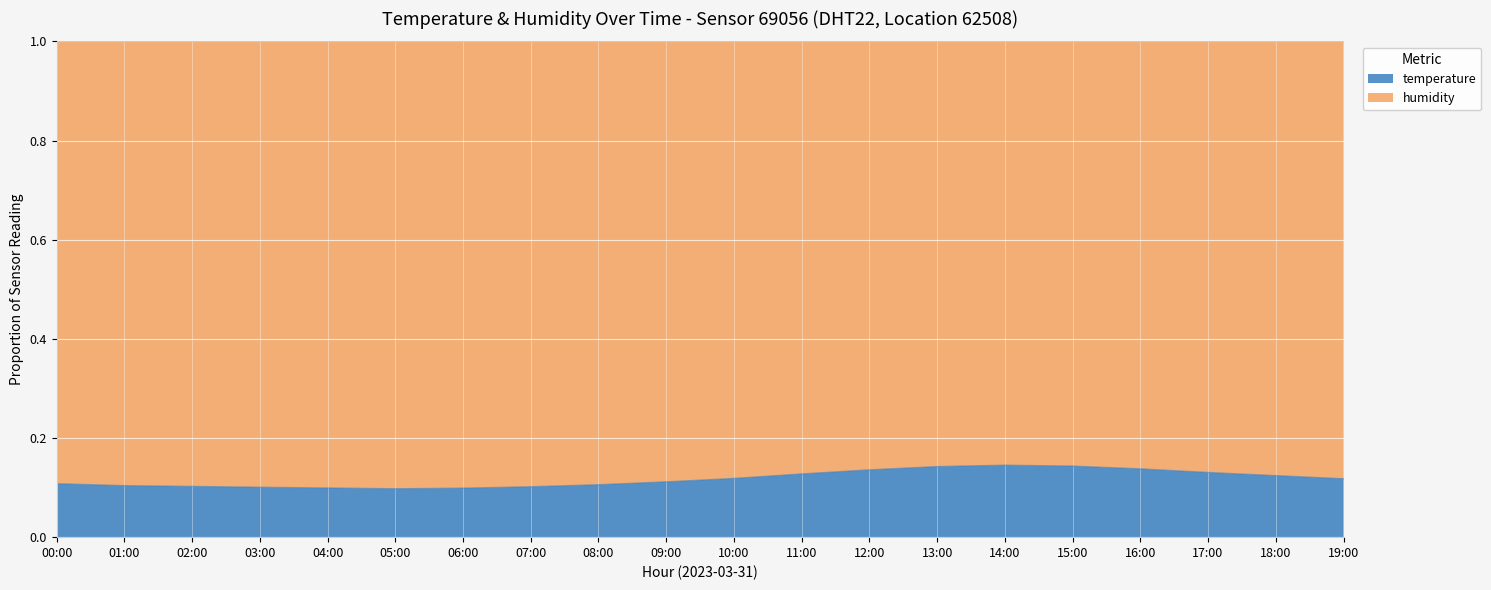

Reading left to right, list all the values displayed in this chart.

0.1	0.1	0.1	0.1	0.1	0.1	0.1	0.1	0.1	0.1	0.1	0.1	0.1	0.1	0.1	0.1	0.1	0.1	0.1	0.1